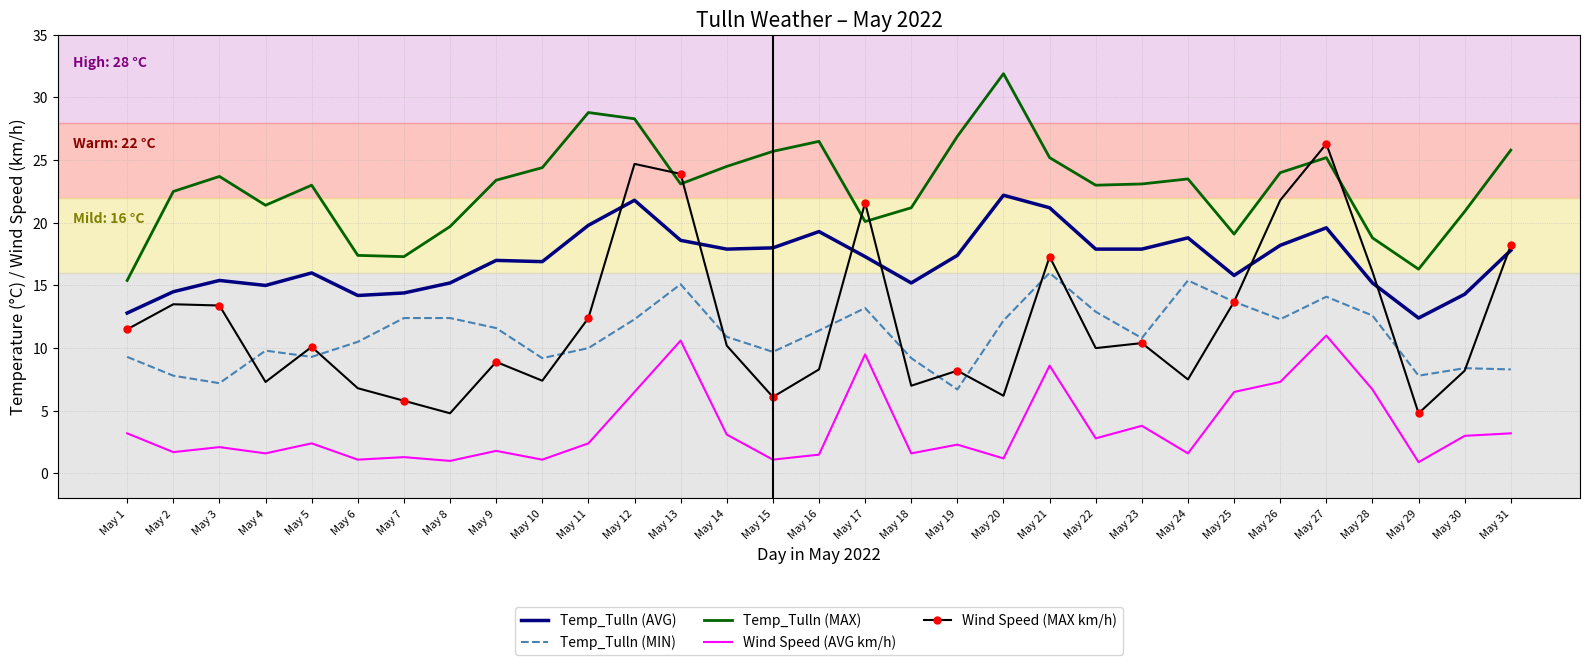

The Temp_Tulln (MIN) series shows 9.2 at May 18. True or false?

True